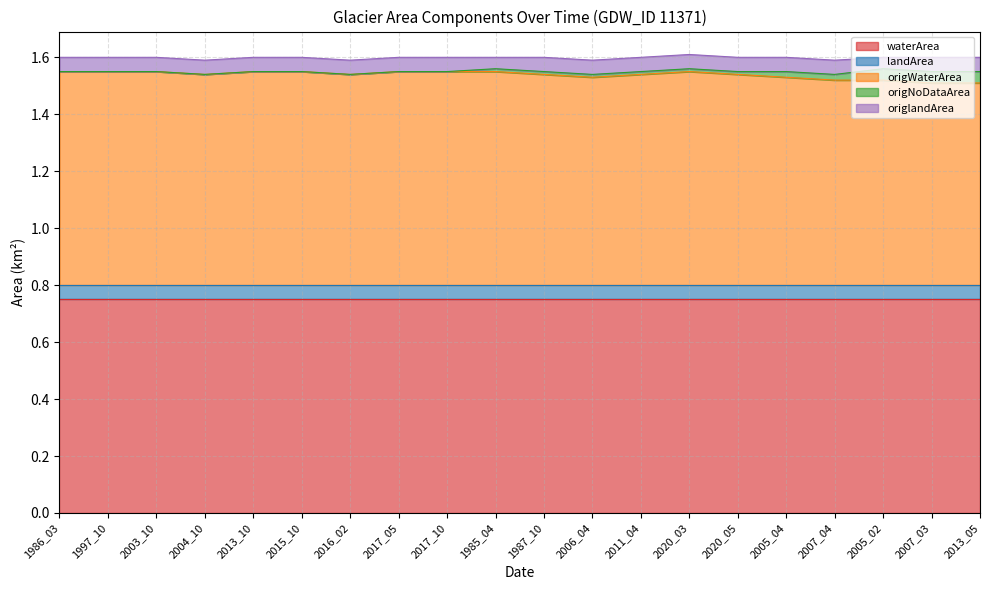

What is the label of the 6th point from the right?

2020_05